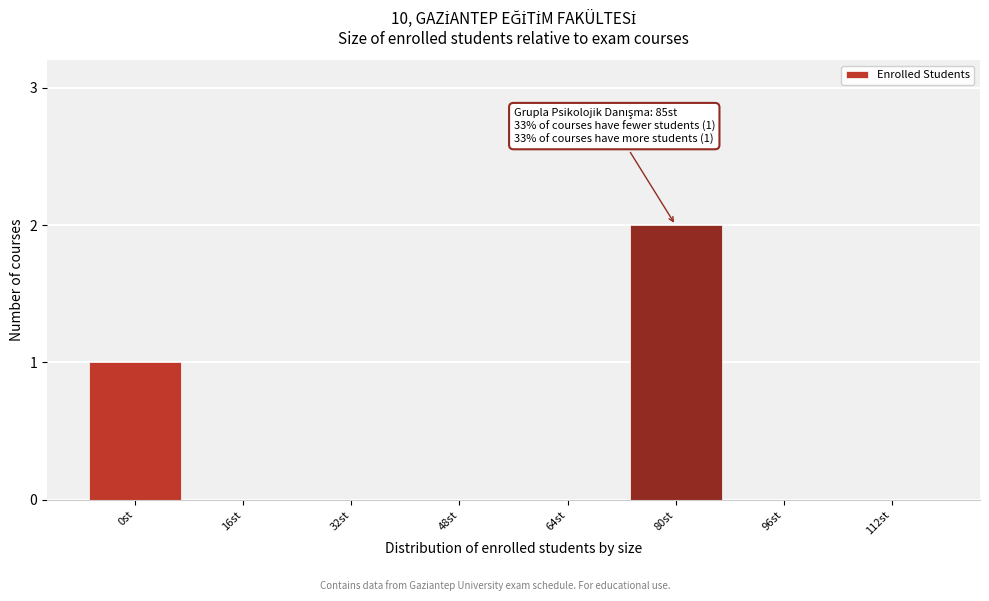

Reading right to left, list all the values displayed in this chart.

112st=0	96st=0	80st=2	64st=0	48st=0	32st=0	16st=0	0st=1